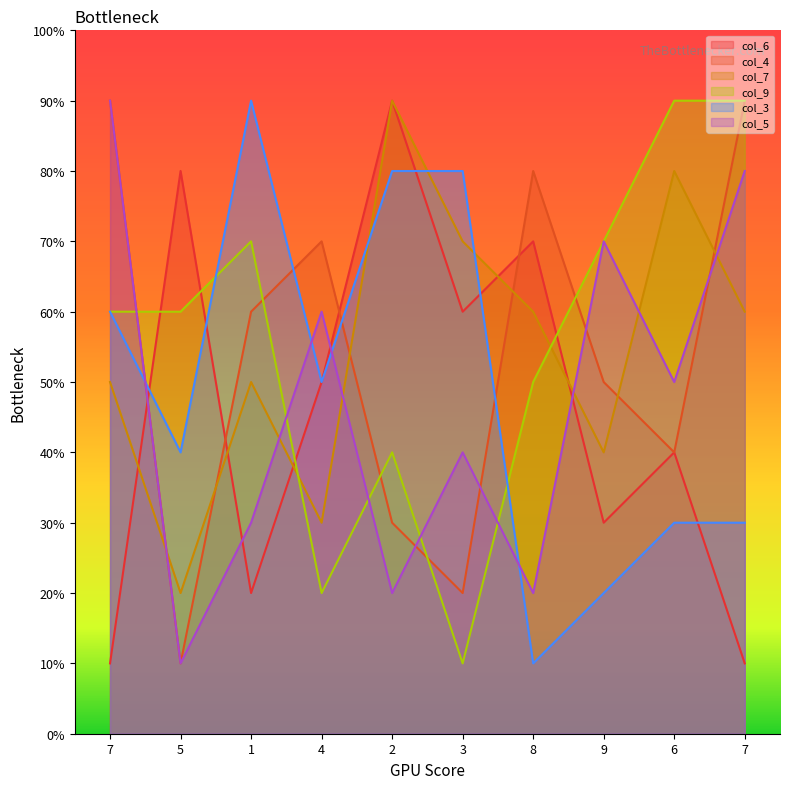

What are all the series names shown in the legend?

col_6, col_4, col_7, col_9, col_3, col_5